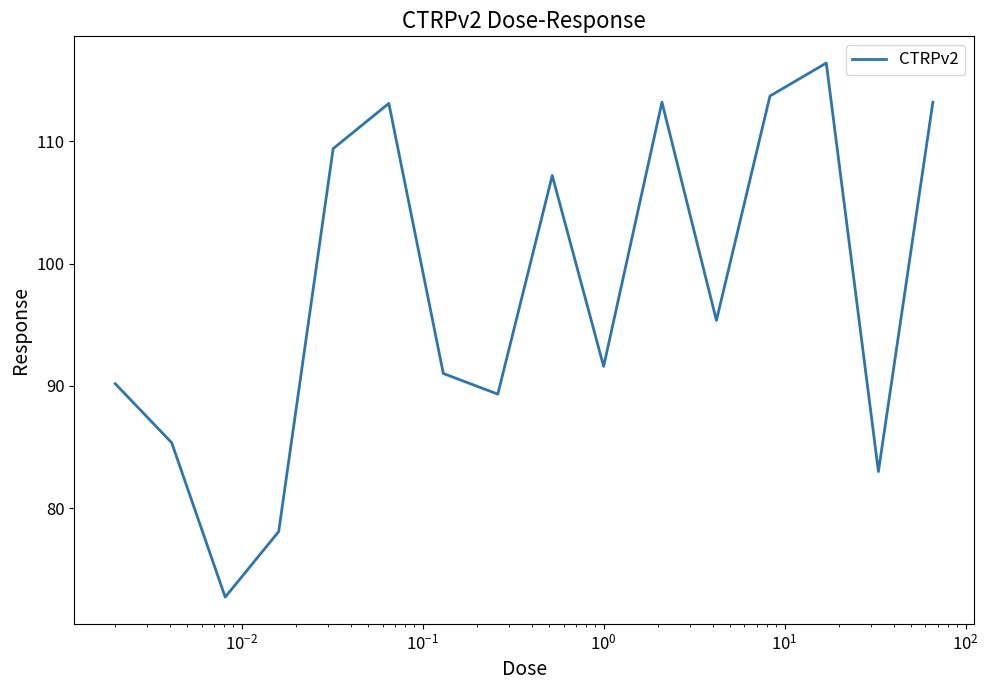

True or false: the data has more than 0 interior local peaks.

True